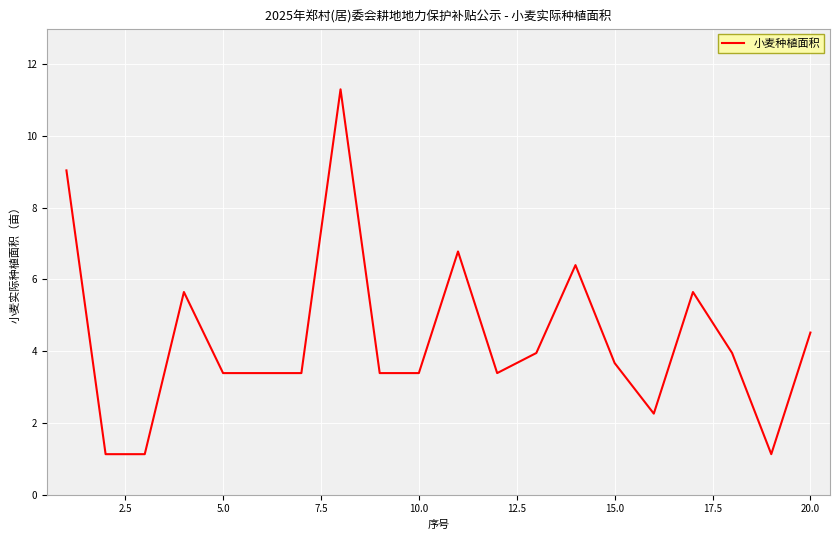

Count the number of categories in the chart.

20